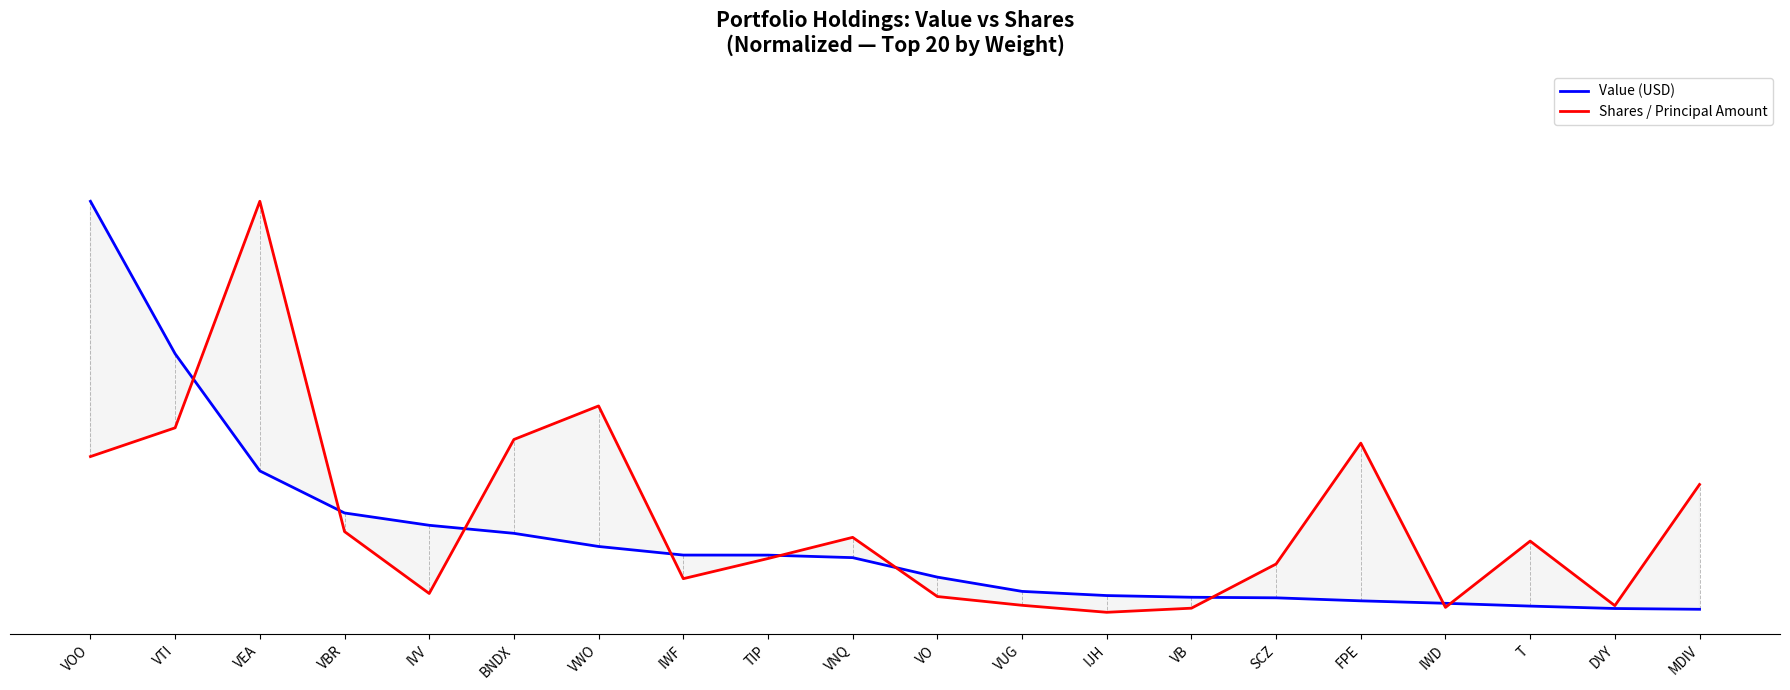

Which category has the highest value across all series?

VOO